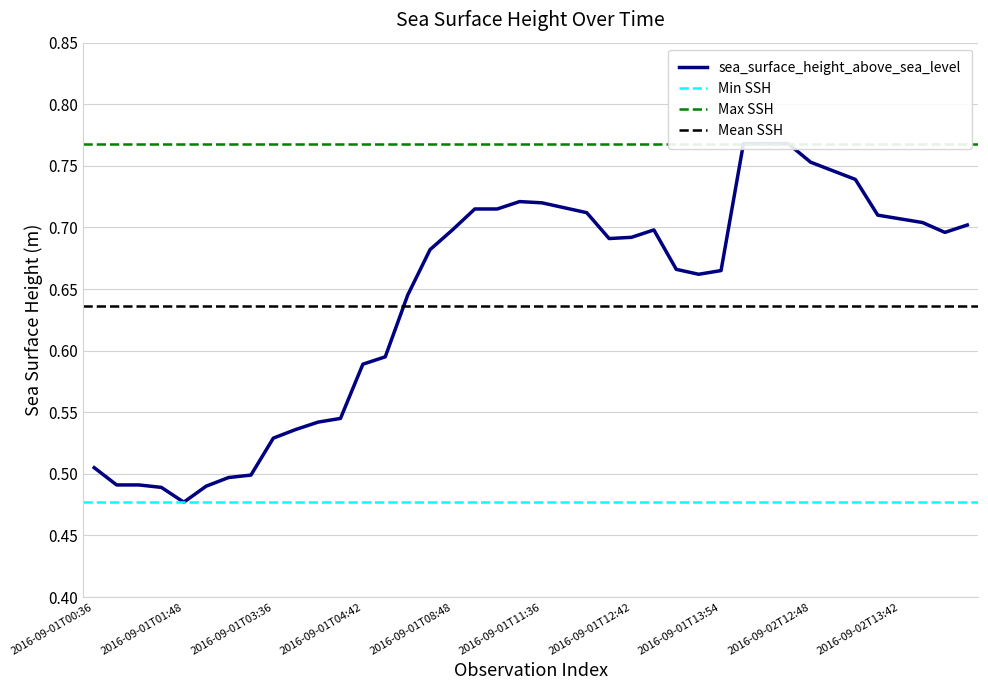

What position from the left is 2016-09-01T00:54?

4